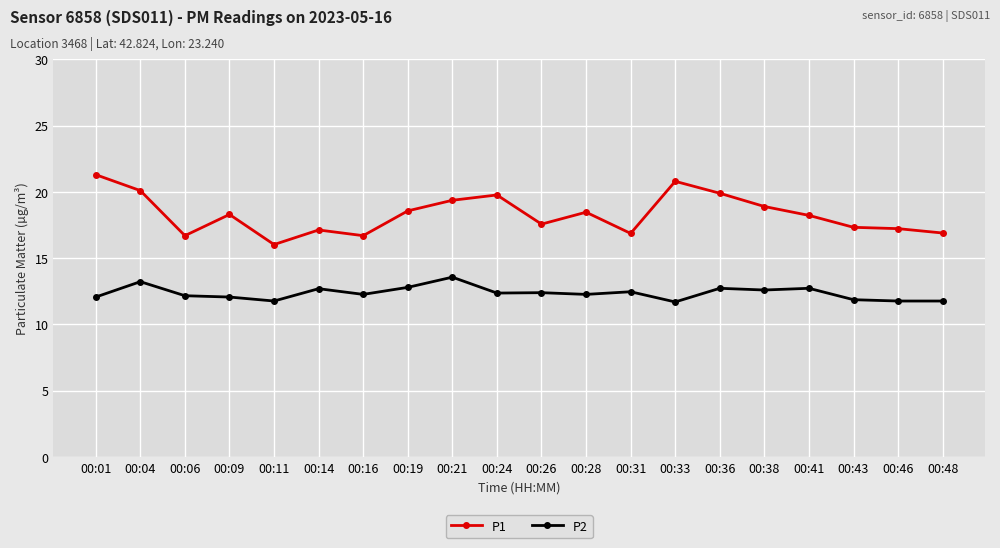

True or false: P2 has a value of 7.7 at 00:43.

False